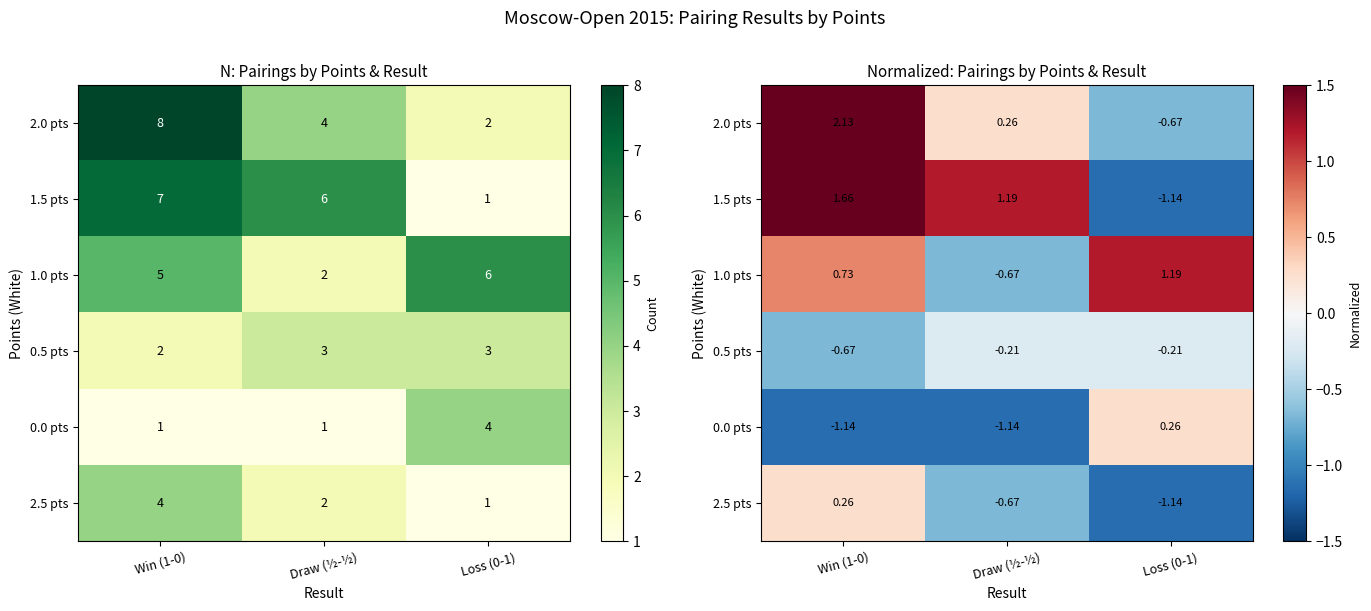

At which label does 0.0 pts reach its peak?

Loss (0-1)